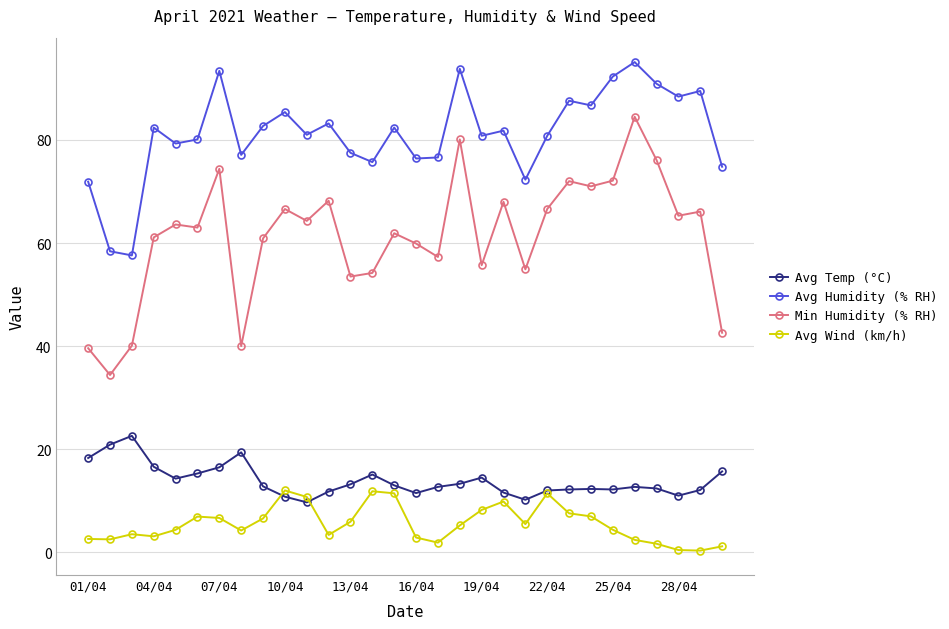

What is the value of the Avg Wind (km/h) point at the 19th from the left?

8.2